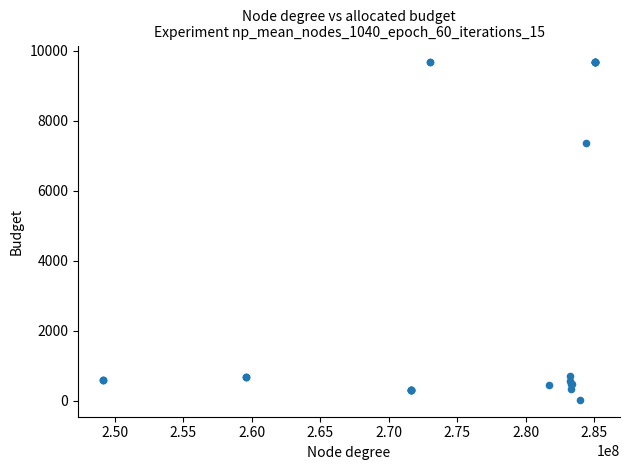

What Y value in the scatter plot is closest to 4848?

7360.2